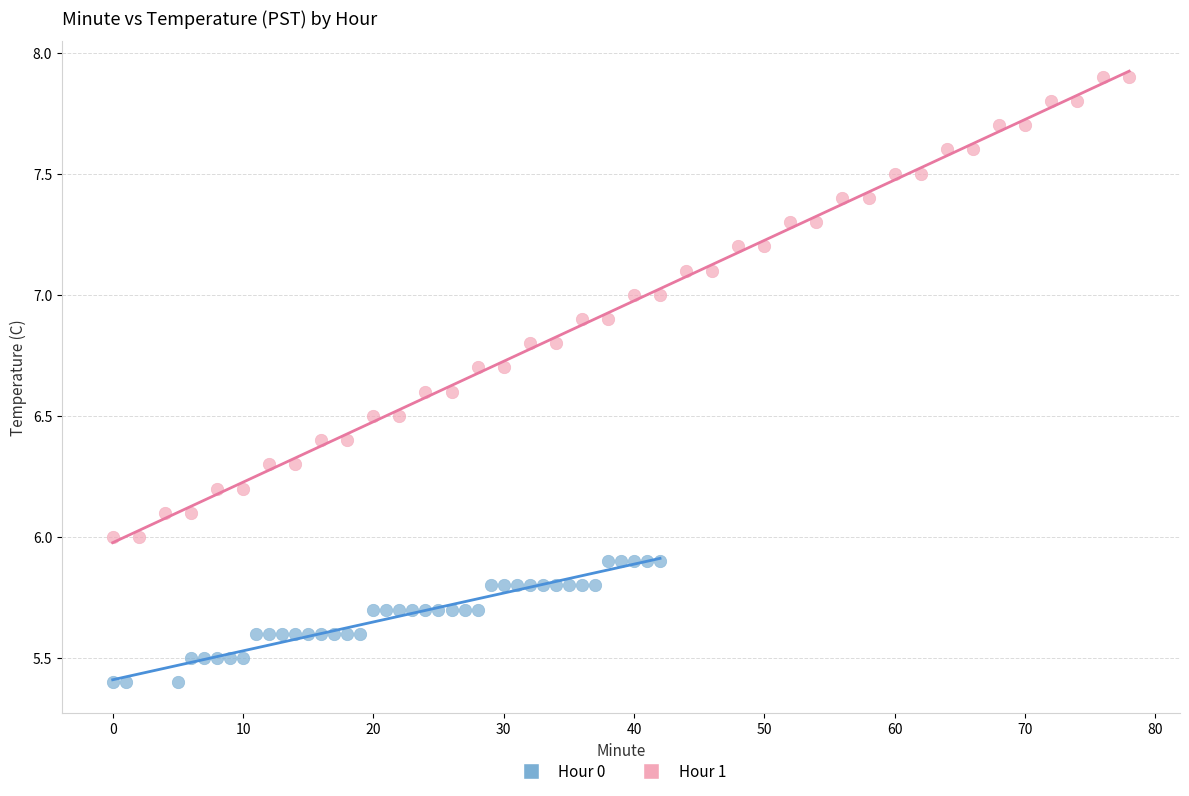

Which series contains the highest Y value?

Hour 1